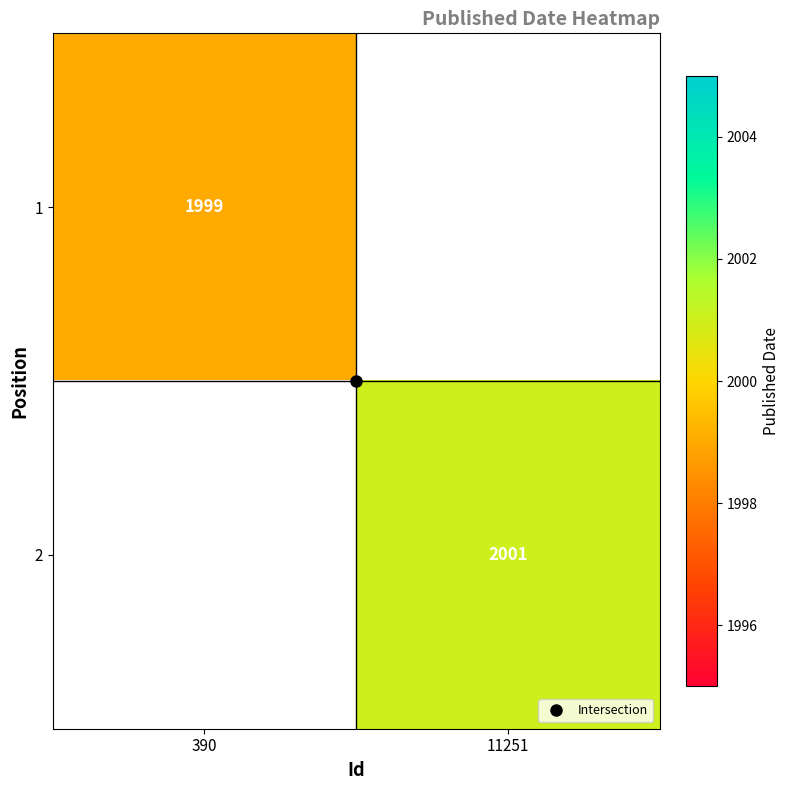

True or false: 1 has a value of 3240.0 at 390.

False